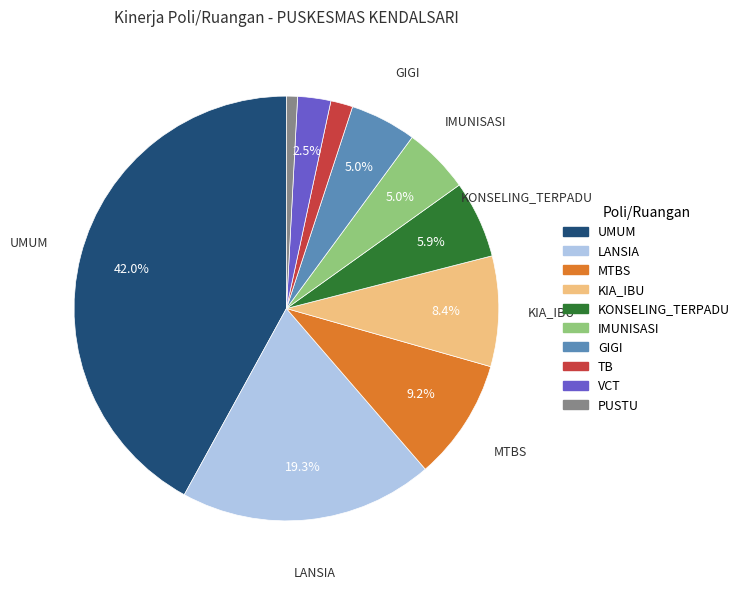

Which slice is the largest?

UMUM